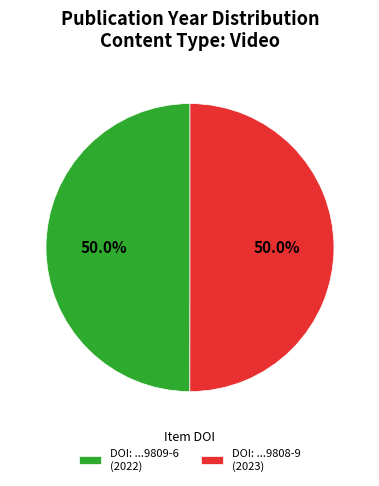

What percentage do DOI: ...9809-6 (2022) and DOI: ...9808-9 (2023) together represent?

100.0%